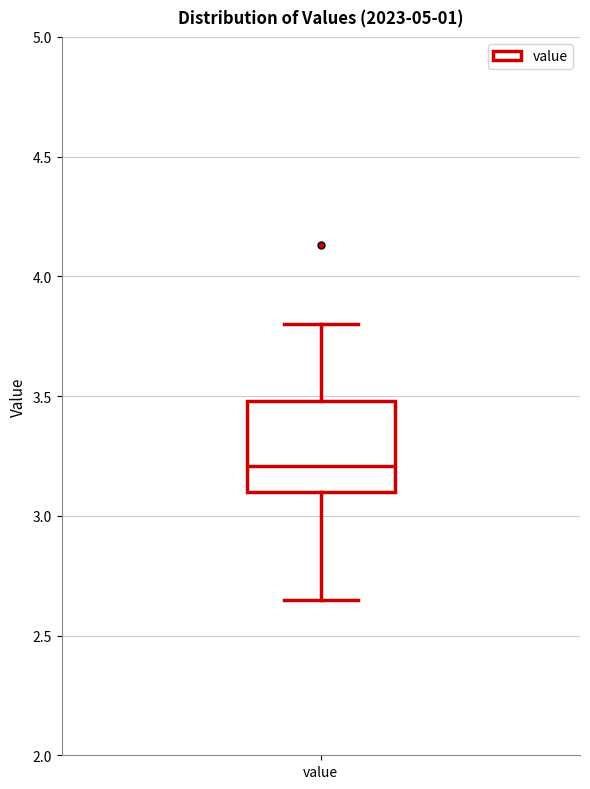

Read this box plot against the y-axis: the position of the median line, the range covered by the box, and the ends of both whiskers. The values are not printed on the chart, so give them approximately, as read against the axis.

median 3.20, box 3.10 to 3.50, whiskers 2.65 to 3.80